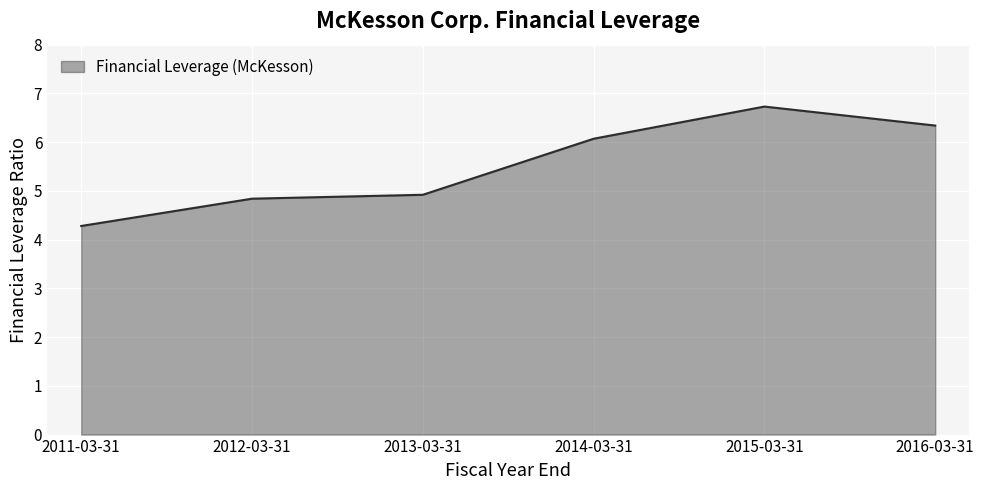

Does the chart display data point markers on the line(s)?

No